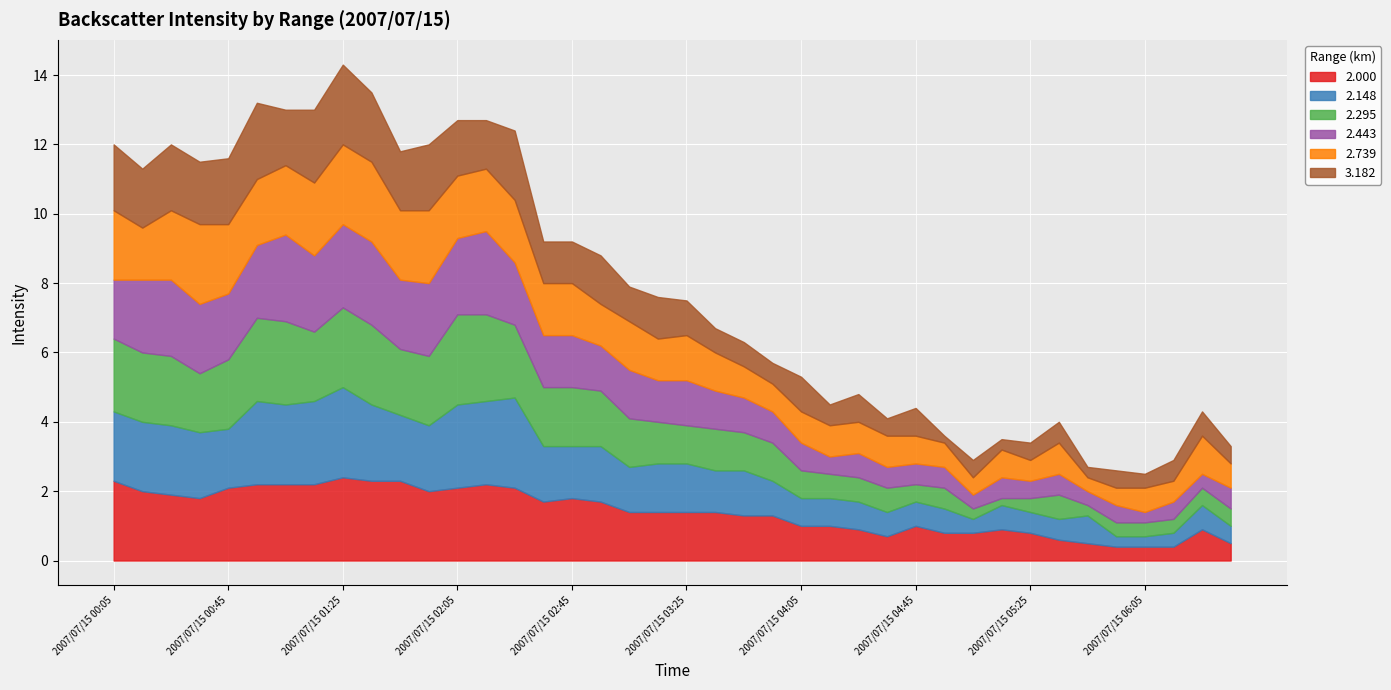

What is the highest value of the 2.148 series?

2.6